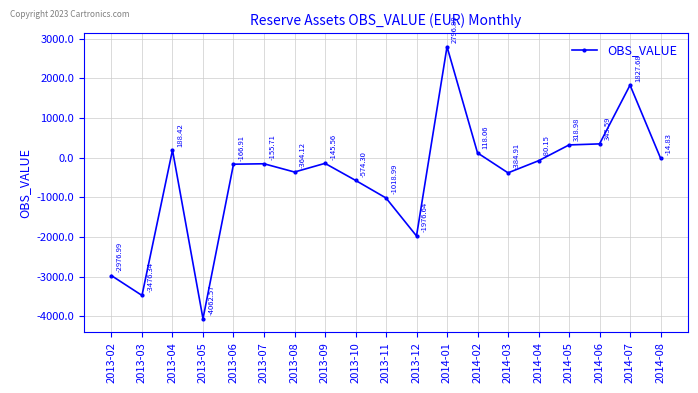

At which category does the data reach its first local peak?

2013-04